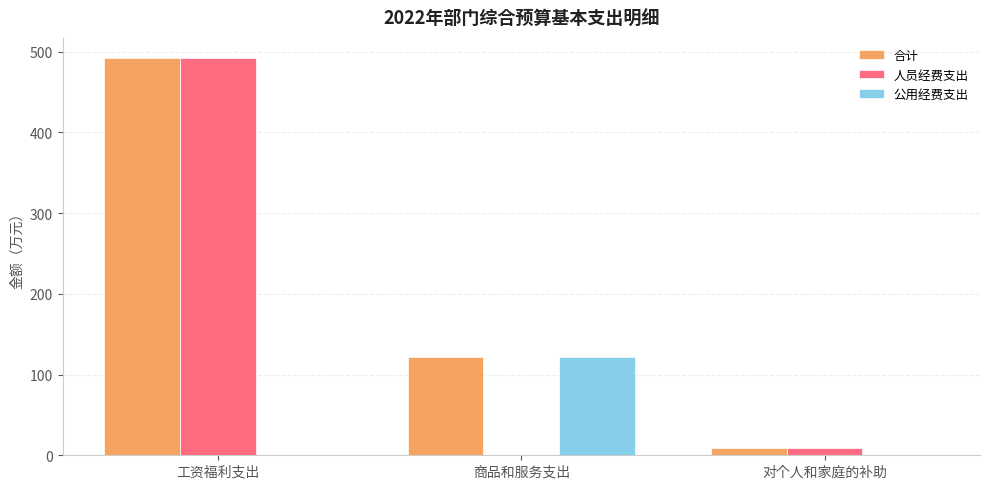

At which label does 人员经费支出 reach its peak?

工资福利支出